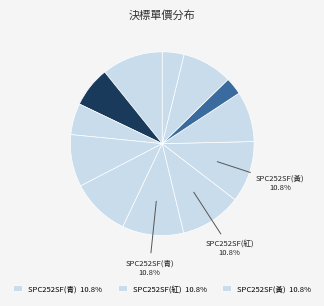

How many slices are in this pie chart?

12